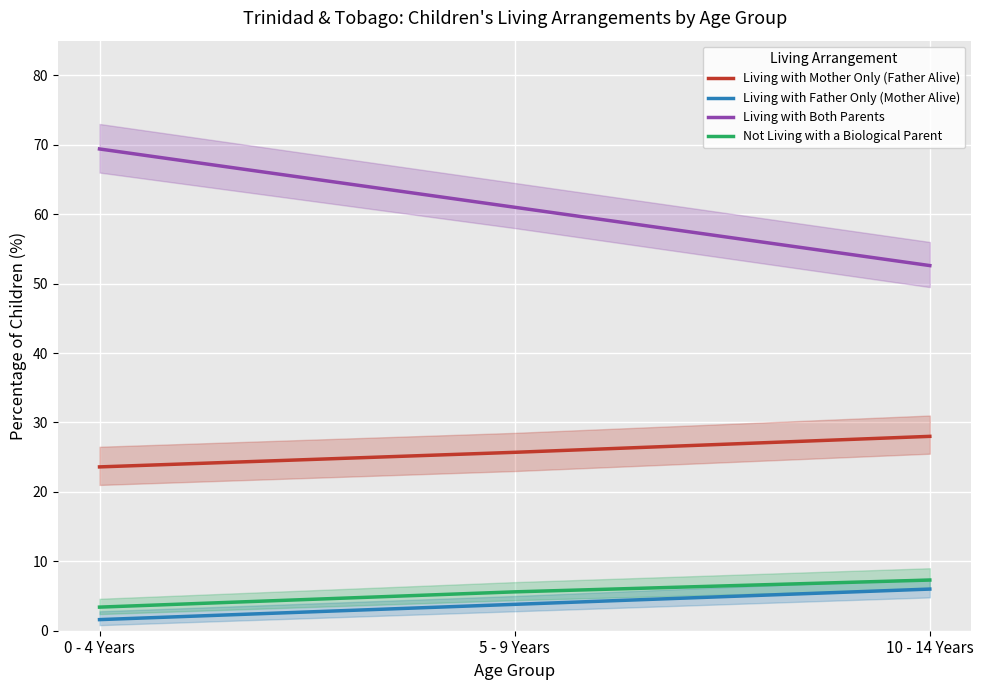

List the series in order of their peak value, highest first.

Living with Both Parents, Living with Mother Only (Father Alive), Not Living with a Biological Parent, Living with Father Only (Mother Alive)